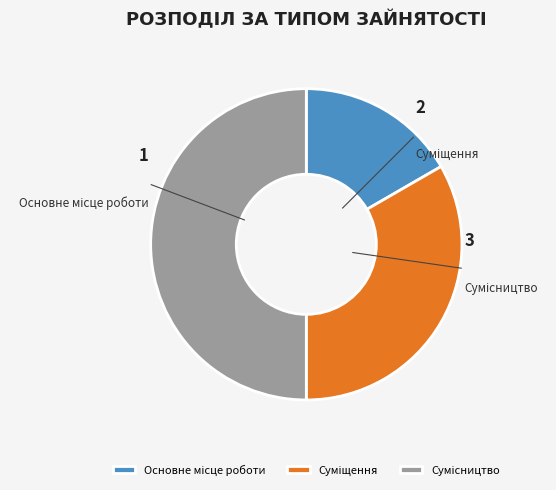

Which slice is the smallest?

Основне місце роботи